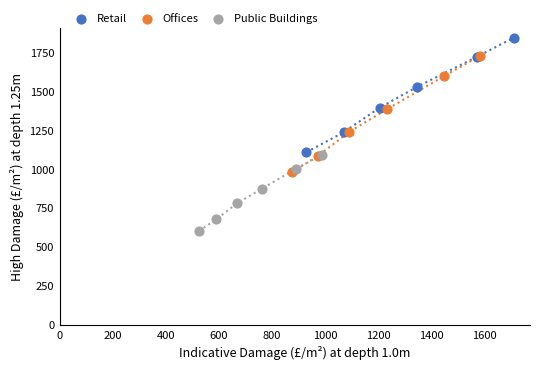

Which series reaches the minimum Y coordinate?

Public Buildings